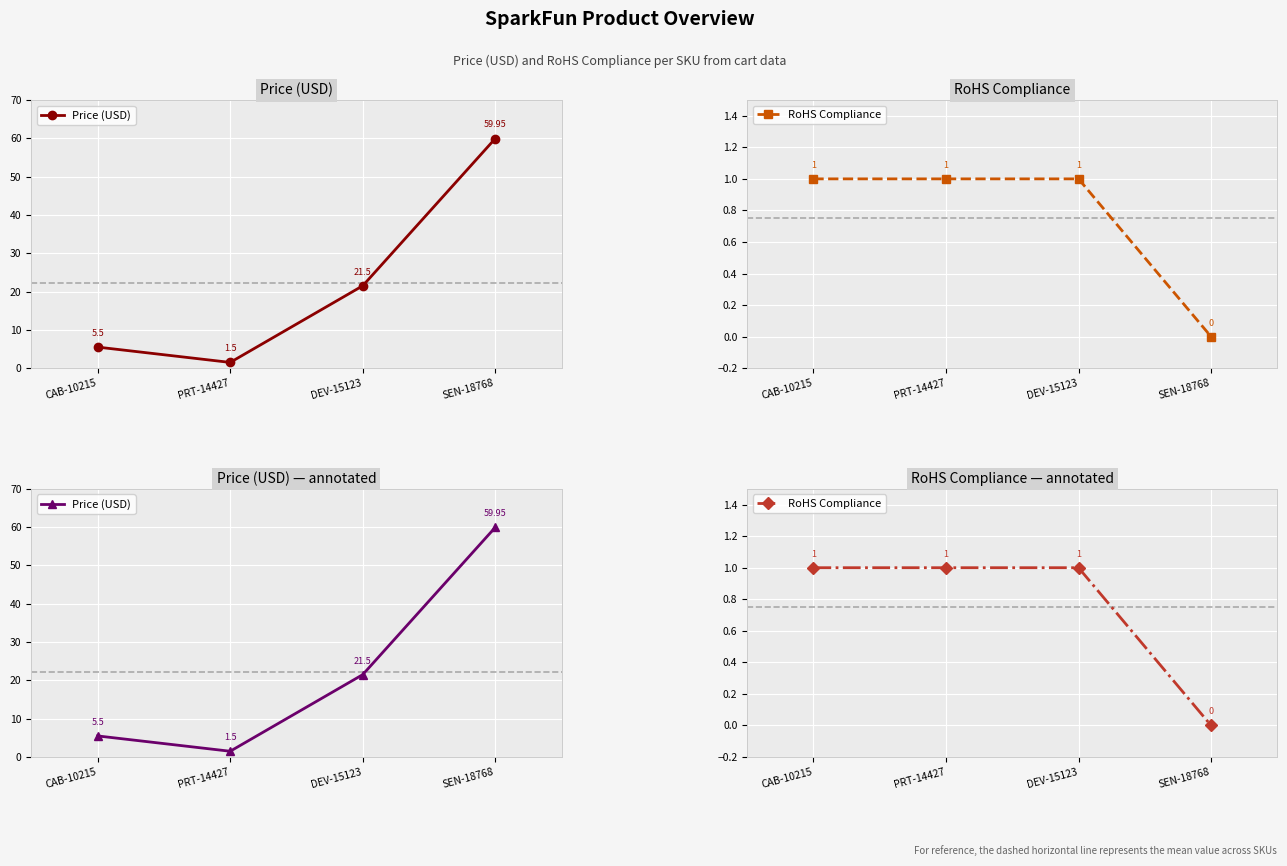

What is the approximate value of Price (USD) at DEV-15123?

21.5